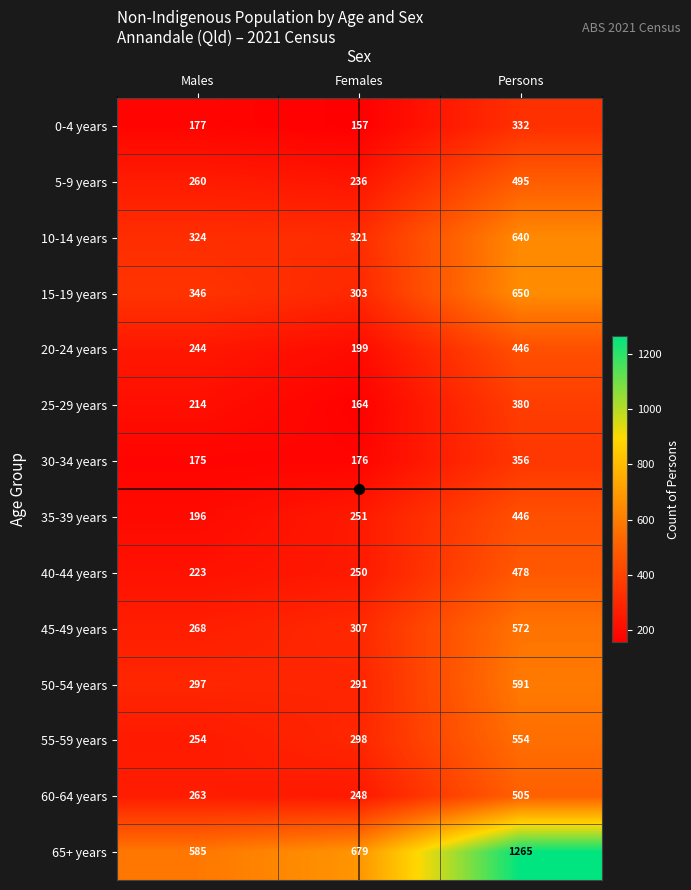

What is the sum of the 10-14 years values at Persons and Females?

961